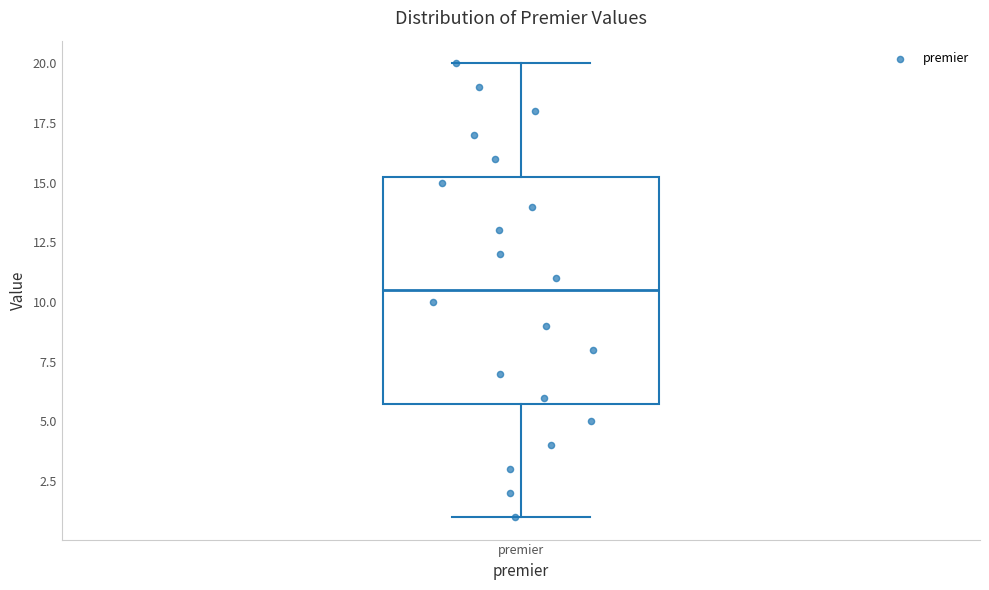

Read this box plot against the y-axis: the position of the median line, the range covered by the box, and the ends of both whiskers. The values are not printed on the chart, so give them approximately, as read against the axis.

median 10.5, box 6.0 to 15.5, whiskers 1.0 to 20.0